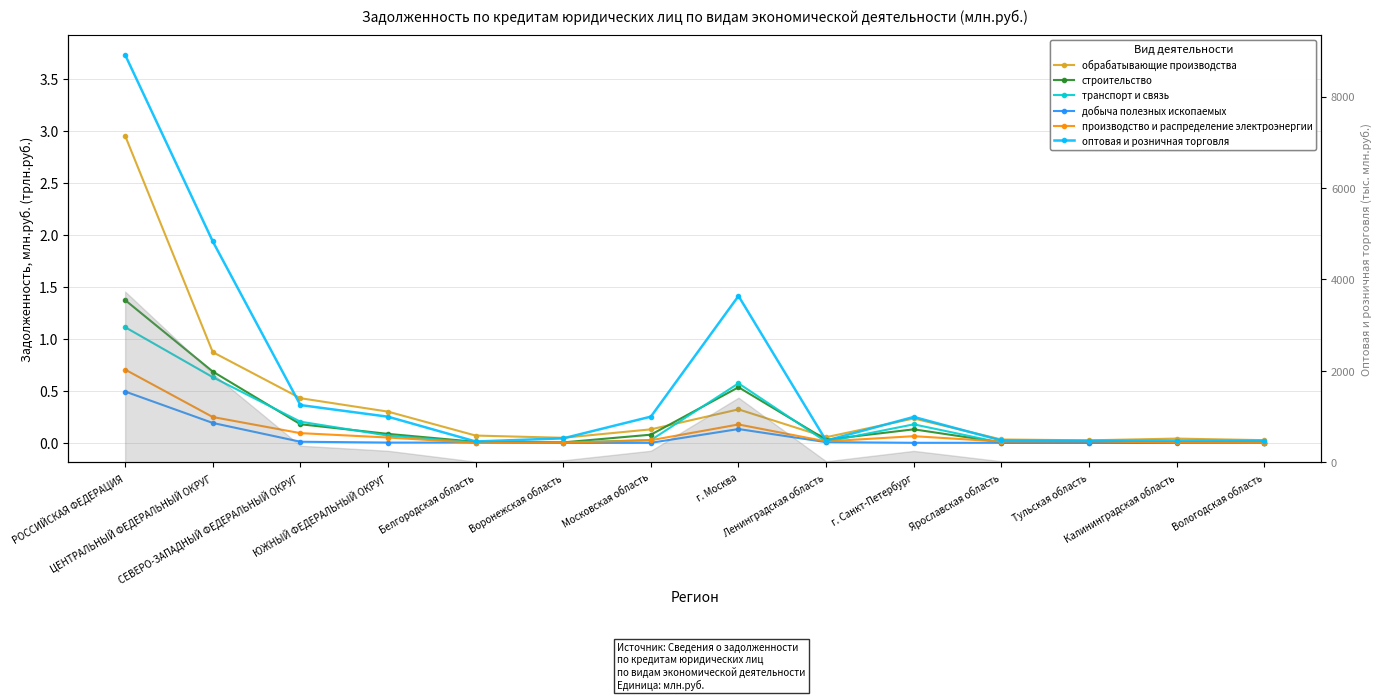

What is the sum of the транспорт и связь values at ЦЕНТРАЛЬНЫЙ ФЕДЕРАЛЬНЫЙ ОКРУГ and СЕВЕРО-ЗАПАДНЫЙ ФЕДЕРАЛЬНЫЙ ОКРУГ?

0.8